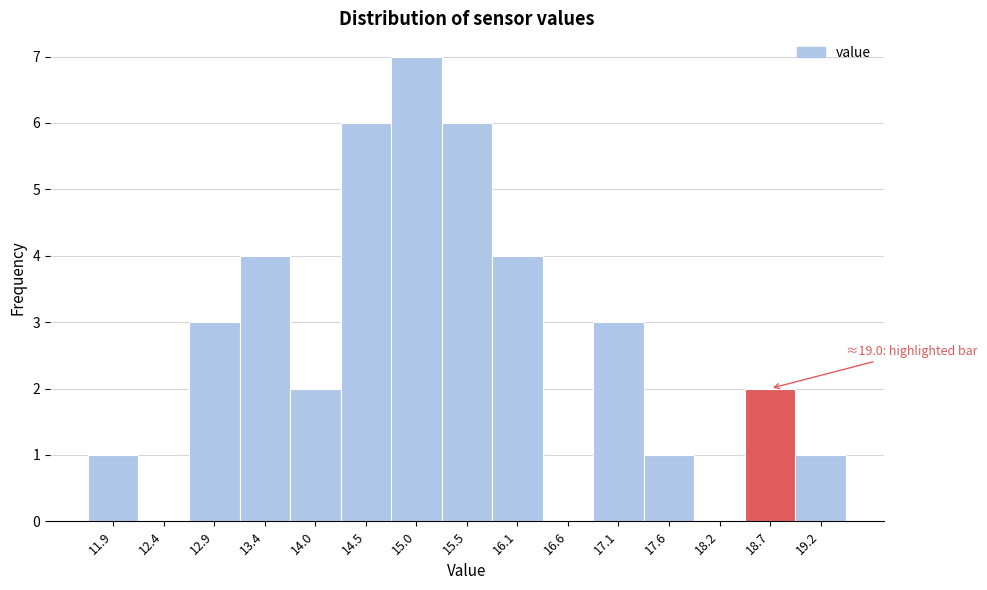

Reading left to right, extract all data points from this chart.

11.9=1	12.4=0	12.9=3	13.4=4	14.0=2	14.5=6	15.0=7	15.5=6	16.1=4	16.6=0	17.1=3	17.6=1	18.2=0	18.7=2	19.2=1